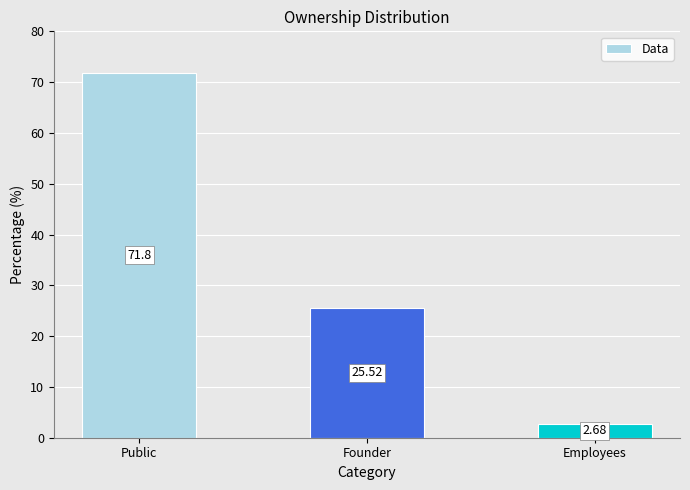

Rank the categories by value from highest to lowest.

Public, Founder, Employees